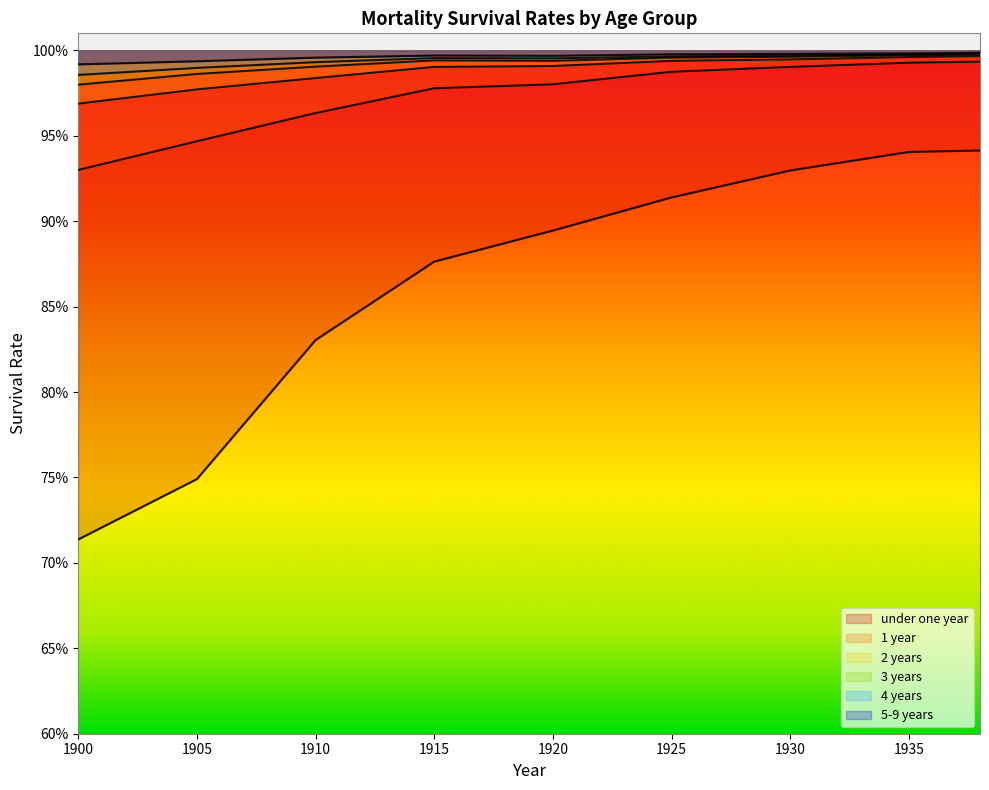

Reading left to right, what are all the values shown in this chart?

under one year: 0.7	0.7	0.8	0.9	0.9	0.9	0.9	0.9	0.9
1 year: 0.9	0.9	1.0	1.0	1.0	1.0	1.0	1.0	1.0
2 years: 1.0	1.0	1.0	1.0	1.0	1.0	1.0	1.0	1.0
3 years: 1.0	1.0	1.0	1.0	1.0	1.0	1.0	1.0	1.0
4 years: 1.0	1.0	1.0	1.0	1.0	1.0	1.0	1.0	1.0
5-9 years: 1.0	1.0	1.0	1.0	1.0	1.0	1.0	1.0	1.0